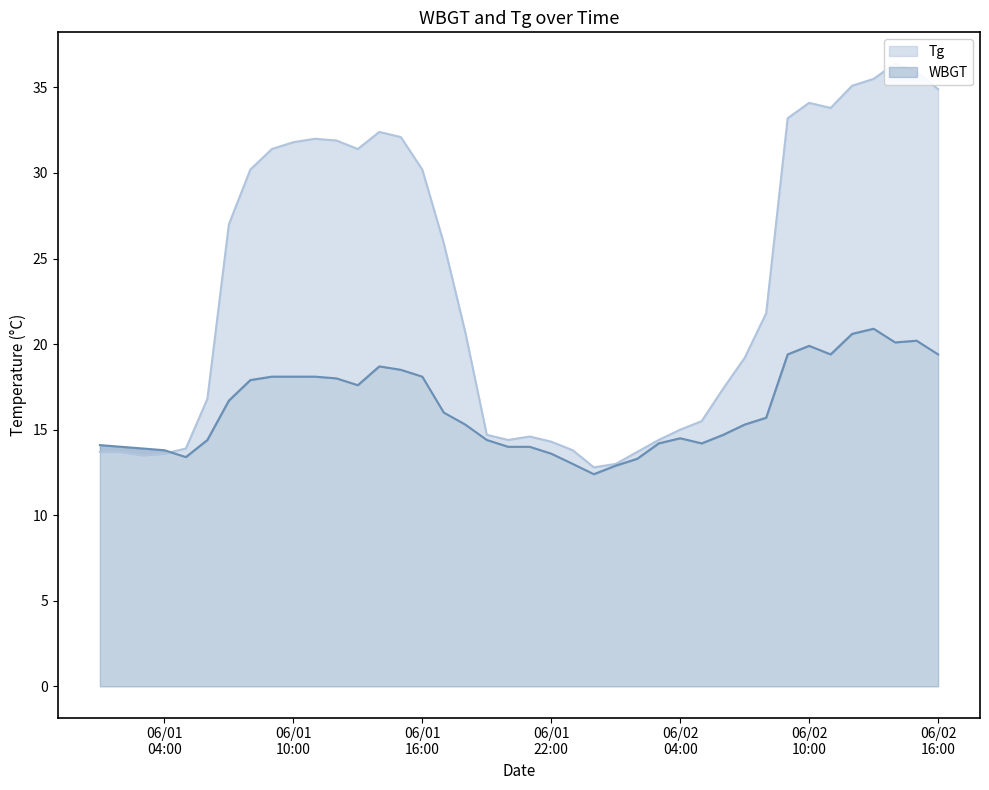

How many interior local valleys does the Tg series have?

5